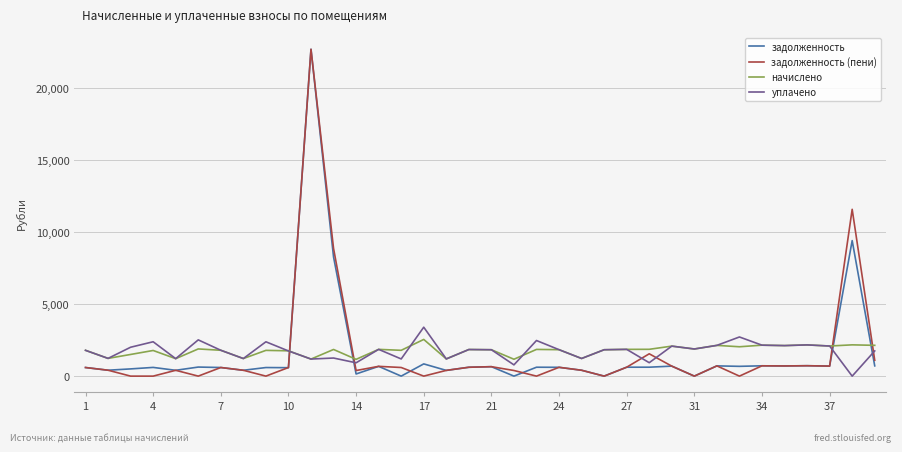

True or false: задолженность and уплачено intersect in this chart.

True